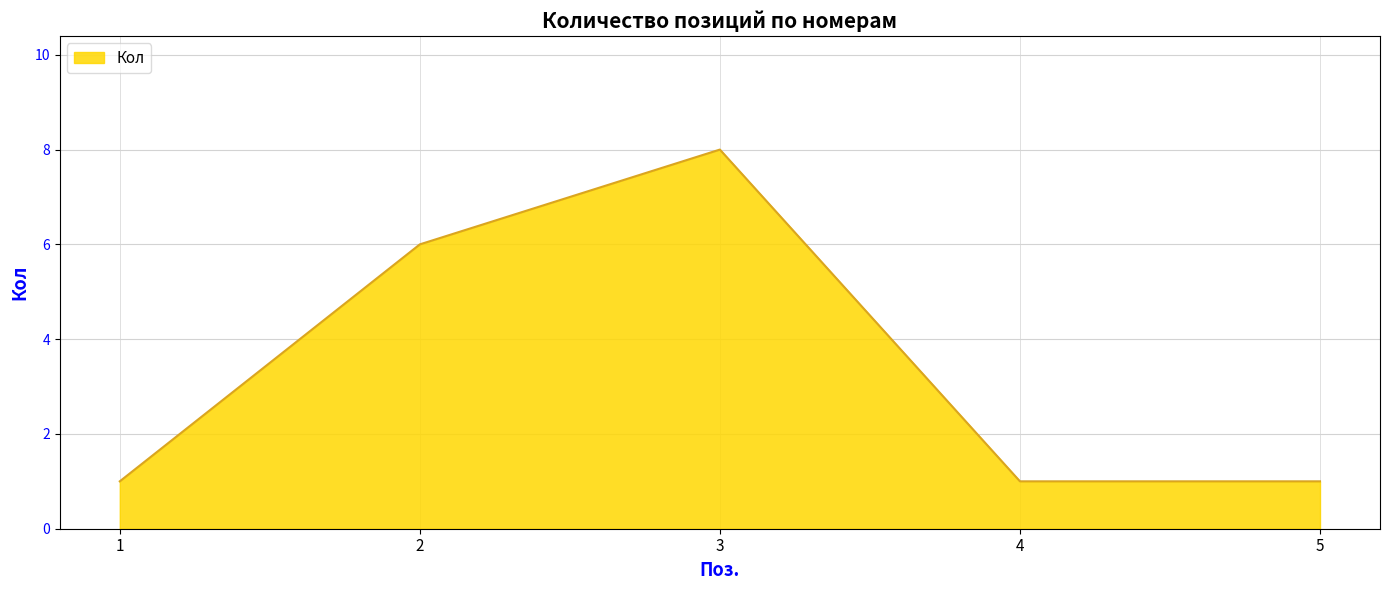

What is the approximate value at 3?

8